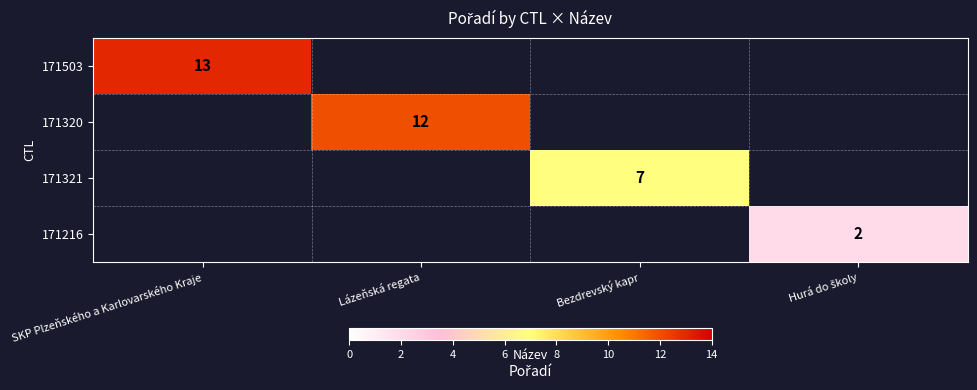

The 171503 series shows 0 at Bezdrevský kapr. True or false?

True